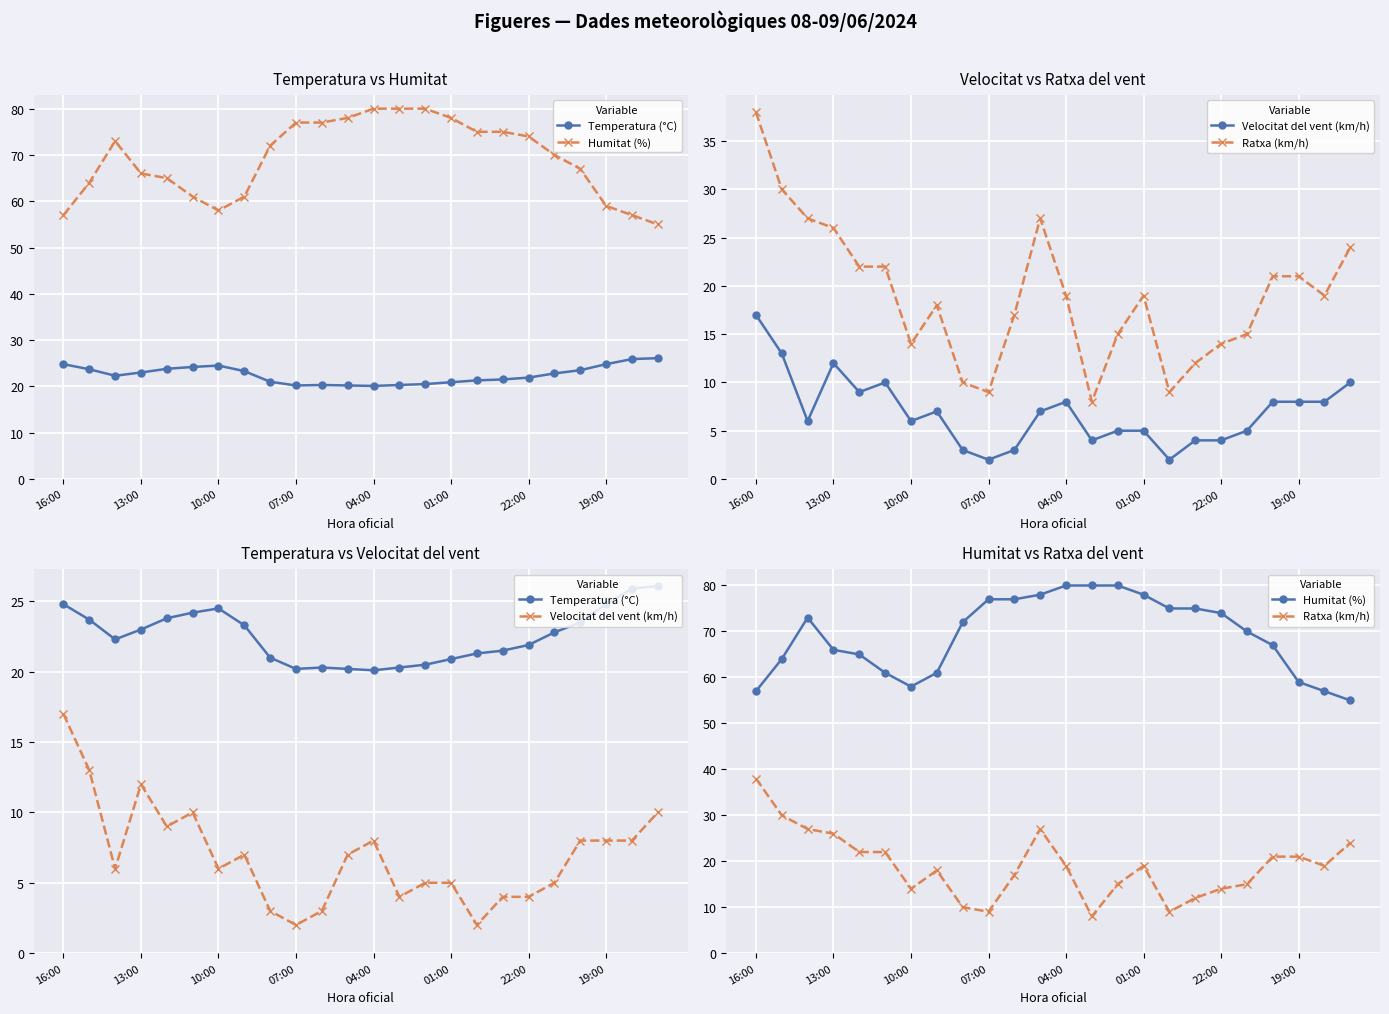

Which series changed the most between 9 and 16?

Humitat (%)